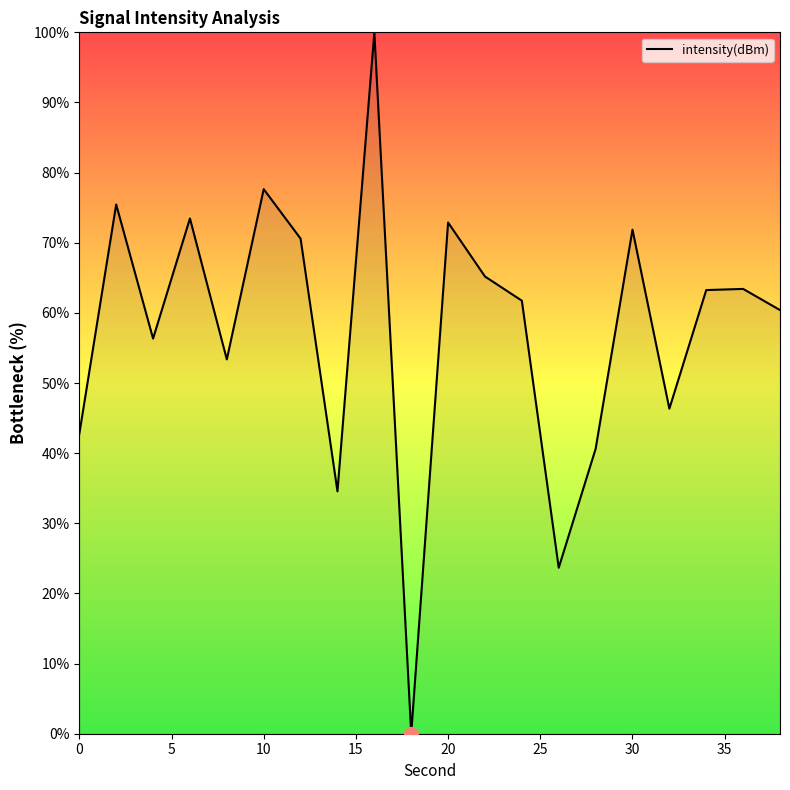

What is the greatest value displayed?

100.0